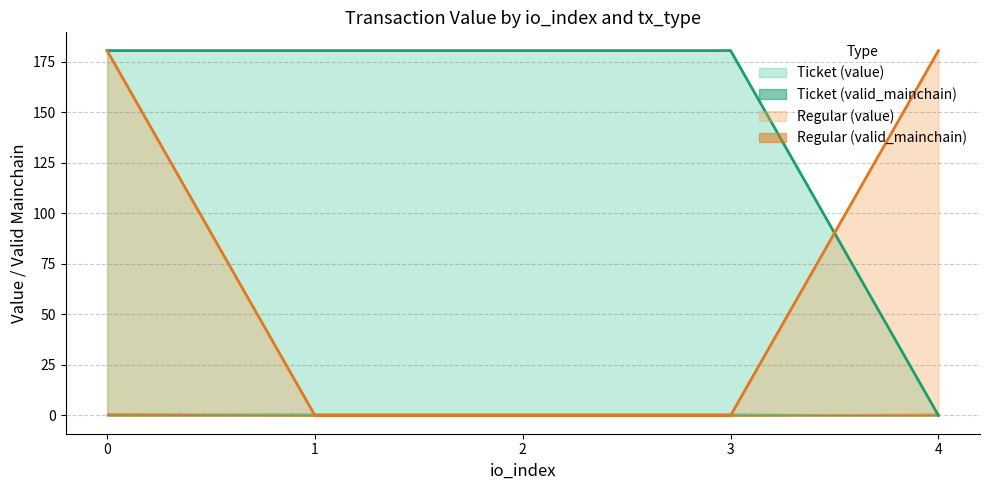

What is the value of the value point at the 1st from the left?

180.6